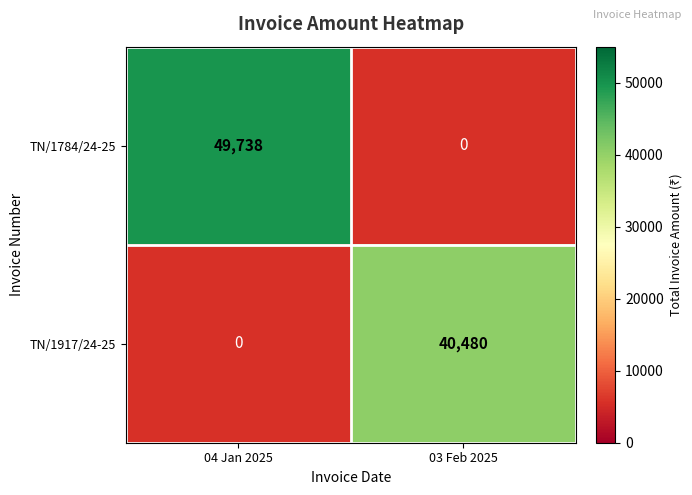

Which category has the lowest value across all series?

03 Feb 2025